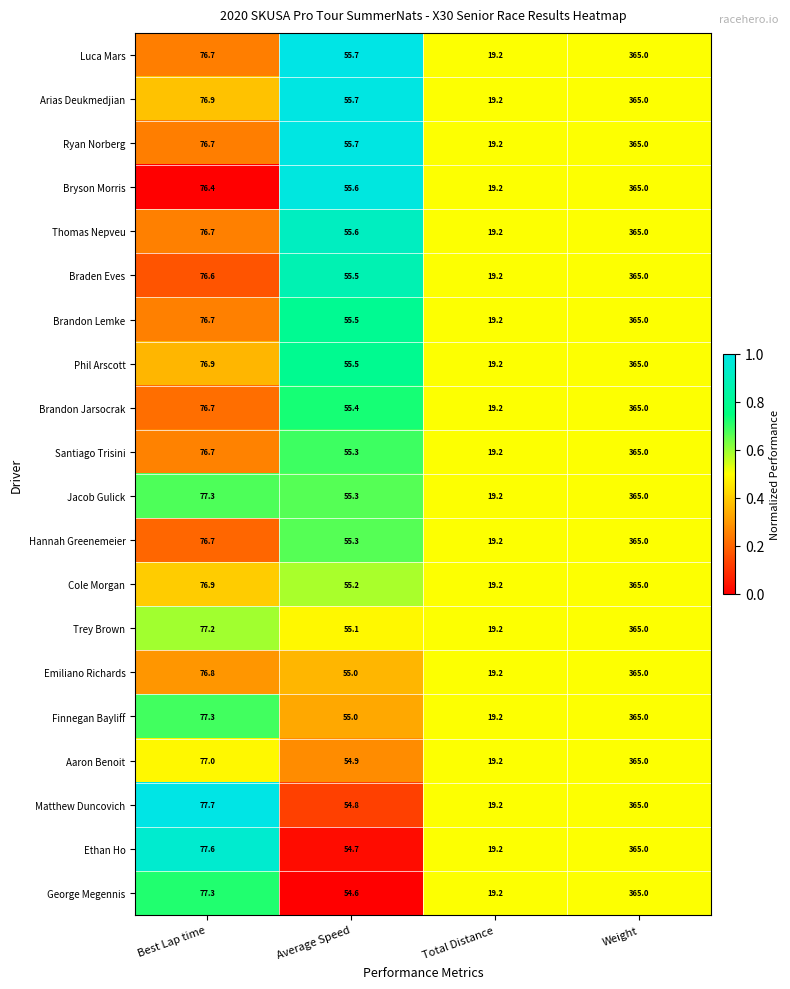

What is the total value across all series at Average Speed?

1105.4